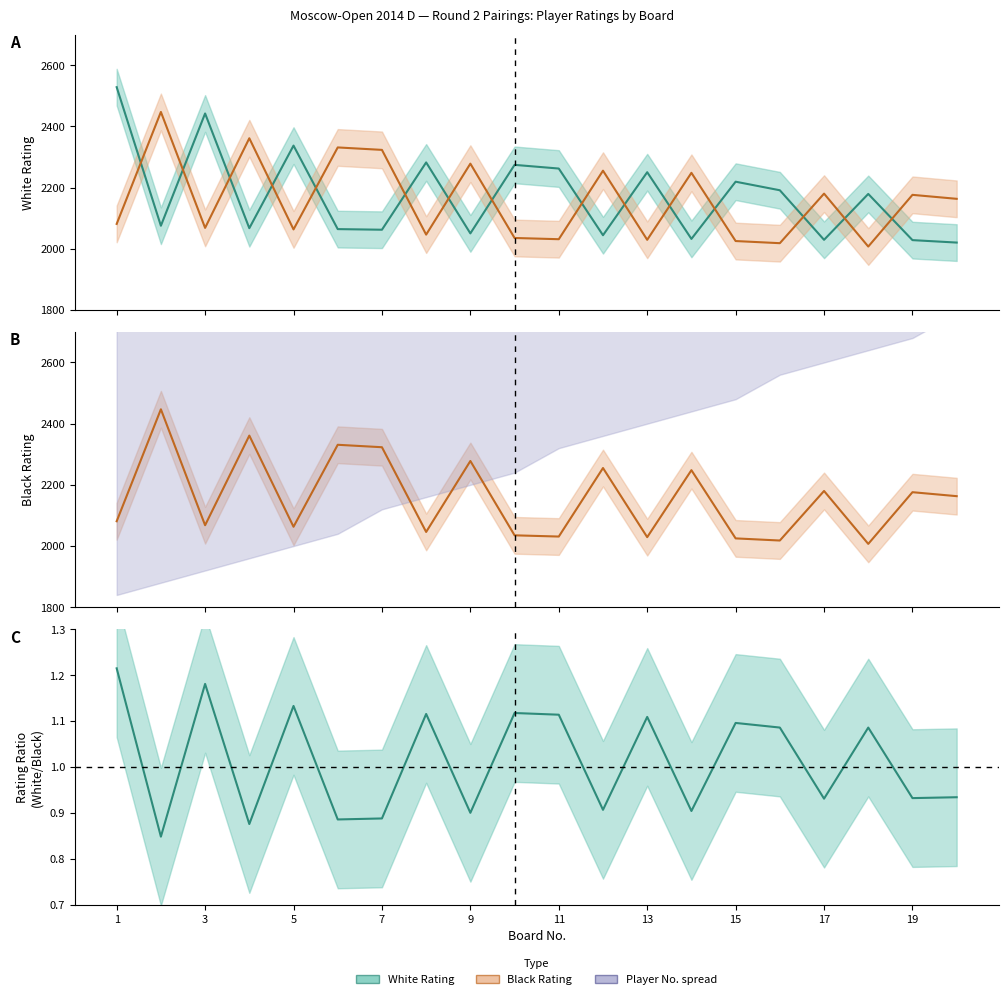

Rank the categories by Black Rating value from highest to lowest.

2, 4, 6, 7, 9, 12, 14, 17, 19, 20, 1, 3, 5, 8, 10, 11, 13, 15, 16, 18